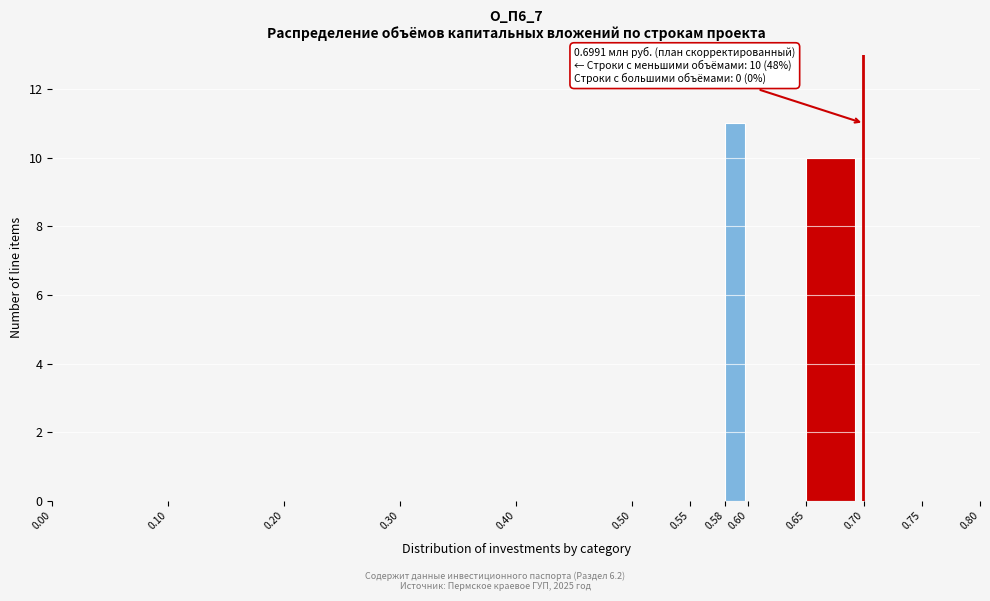

Which range on the x-axis has the tallest bar?

0.58 to 0.60